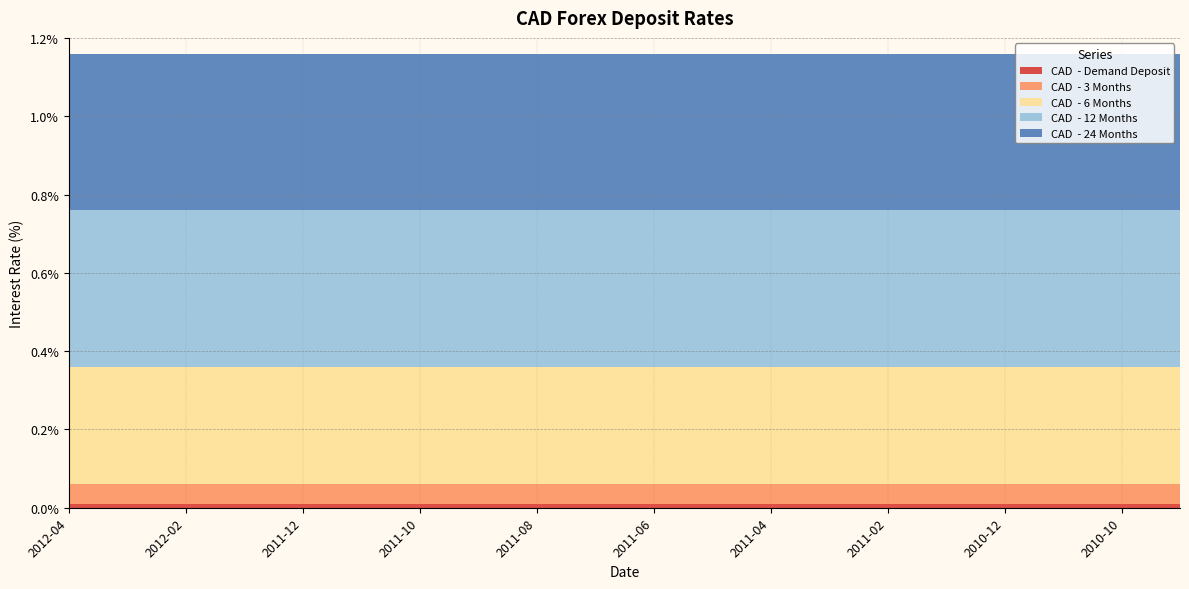

Reading right to left, what are all the values shown in this chart?

CAD  - Demand Deposit: 0.0	0.0	0.0	0.0	0.0	0.0	0.0	0.0	0.0	0.0	0.0	0.0	0.0	0.0	0.0	0.0	0.0	0.0	0.0	0.0
CAD  - 3 Months: 0.1	0.1	0.1	0.1	0.1	0.1	0.1	0.1	0.1	0.1	0.1	0.1	0.1	0.1	0.1	0.1	0.1	0.1	0.1	0.1
CAD  - 6 Months: 0.3	0.3	0.3	0.3	0.3	0.3	0.3	0.3	0.3	0.3	0.3	0.3	0.3	0.3	0.3	0.3	0.3	0.3	0.3	0.3
CAD  - 12 Months: 0.4	0.4	0.4	0.4	0.4	0.4	0.4	0.4	0.4	0.4	0.4	0.4	0.4	0.4	0.4	0.4	0.4	0.4	0.4	0.4
CAD  - 24 Months: 0.4	0.4	0.4	0.4	0.4	0.4	0.4	0.4	0.4	0.4	0.4	0.4	0.4	0.4	0.4	0.4	0.4	0.4	0.4	0.4